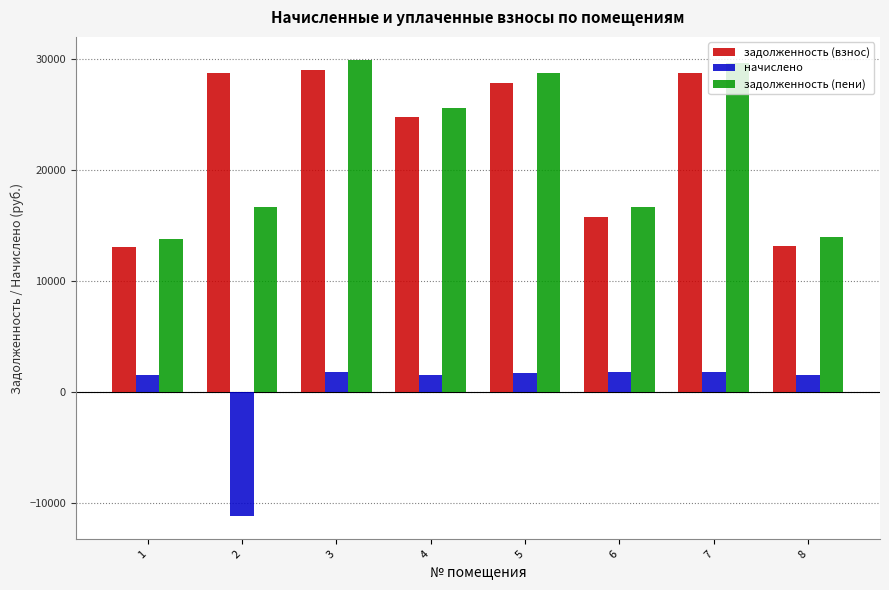

Is the value of начислено at 4 greater than the value of задолженность (взнос) at 3?

No